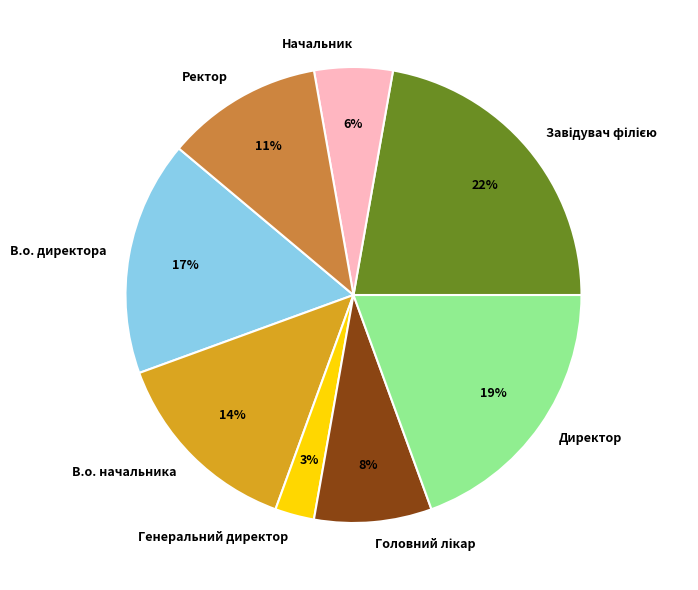

To the nearest percent, what is the difference between the largest and smallest slice percentages?

19%